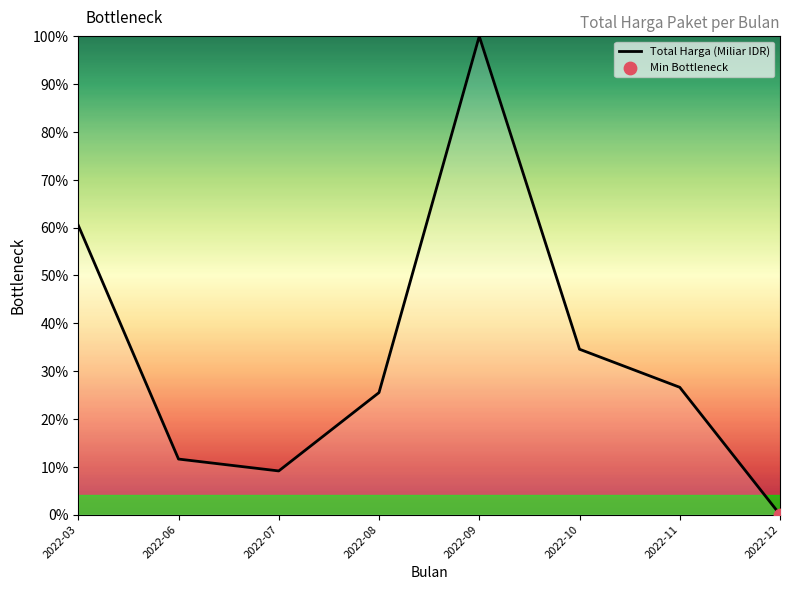

What is the change in value from 2022-09 to 2022-11?

-73.4